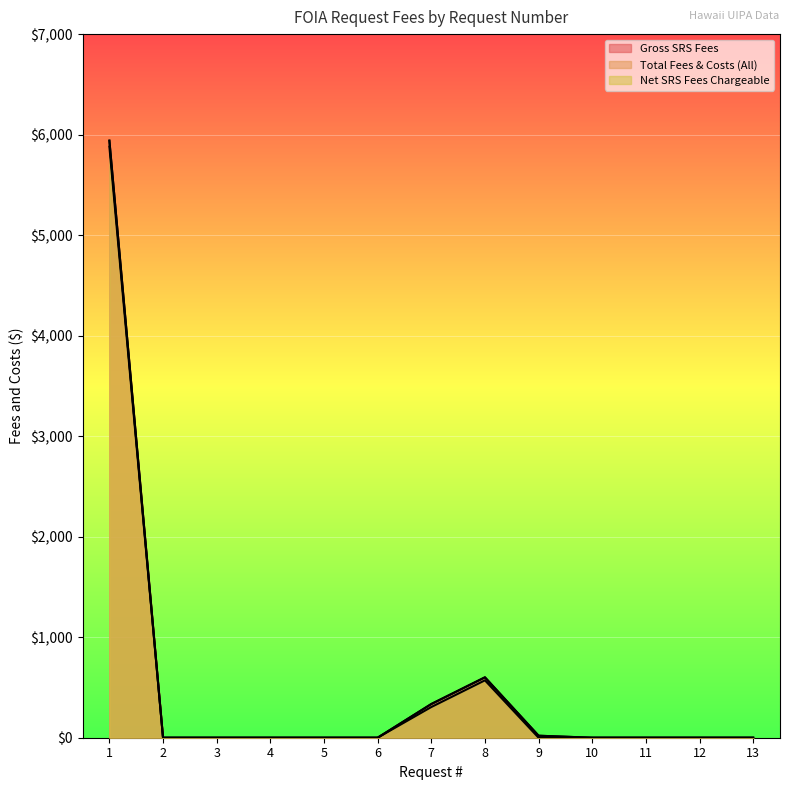

True or false: Gross SRS Fees has a value of 0.0 at 10.

True